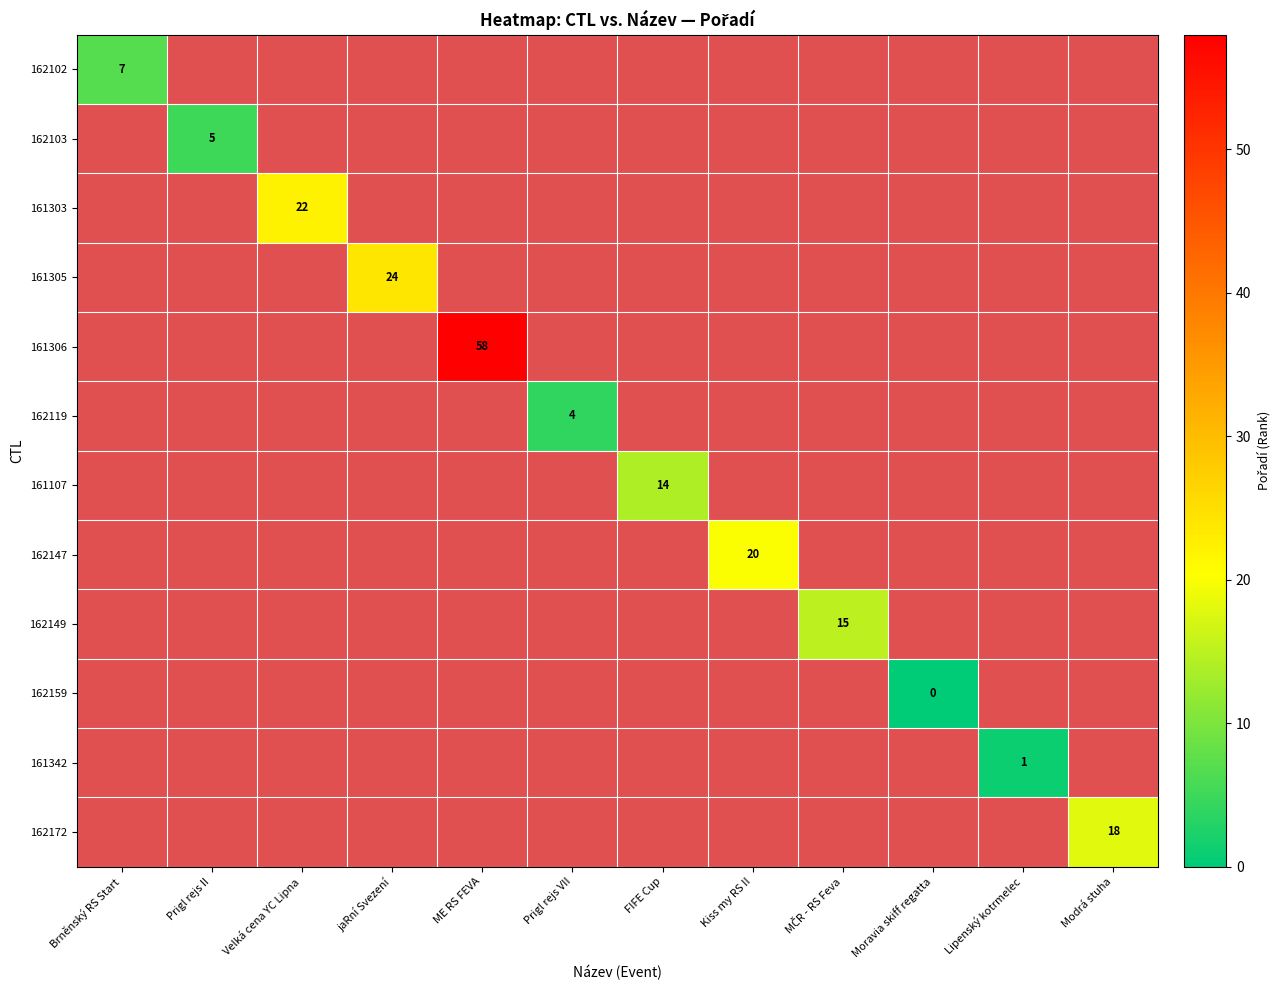

How many positive values does the 162119 series have?

1